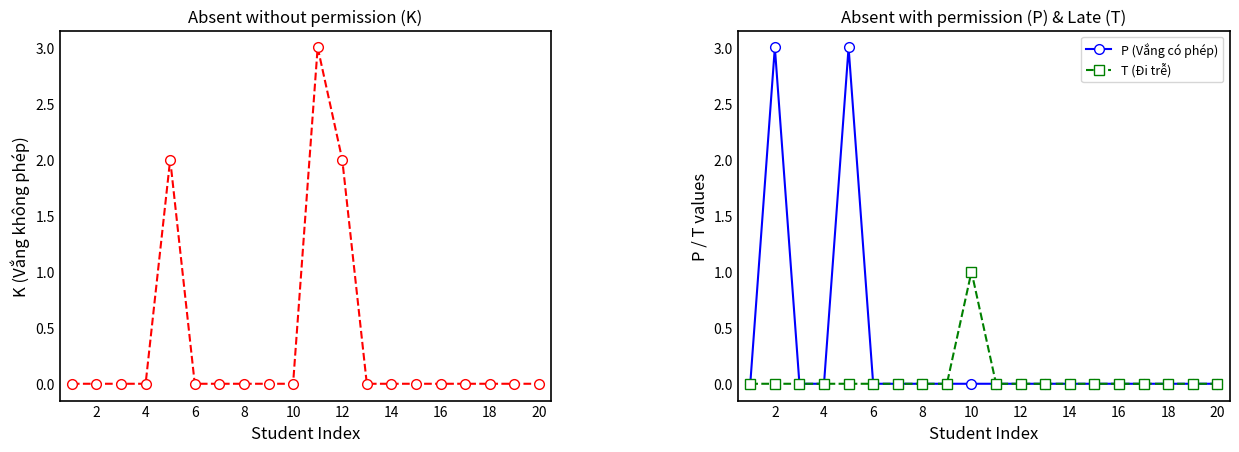

How many lines are shown in the chart?

3